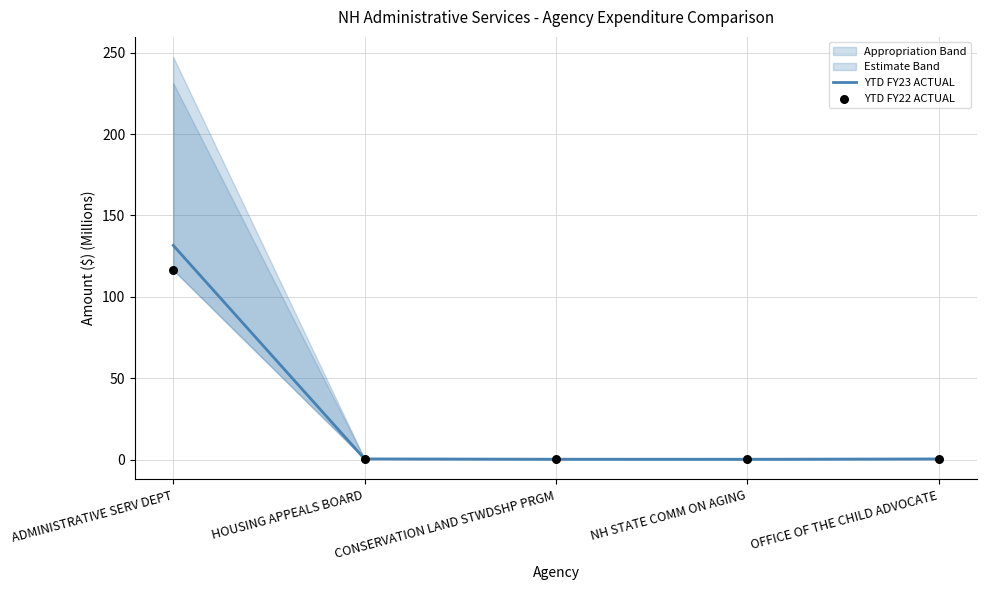

Which series contains the highest Y value?

YTD FY23 ACTUAL